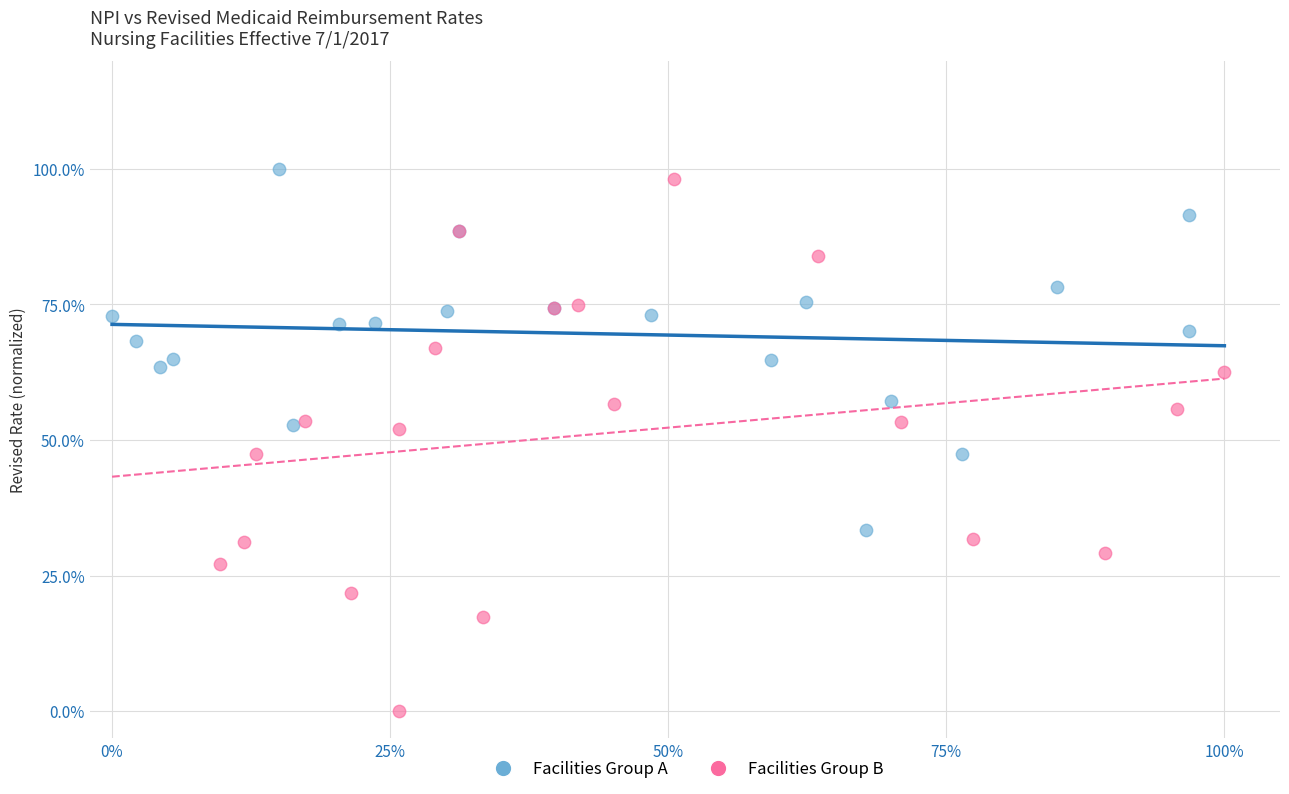

Which series has the largest Y range (max minus min)?

Facilities Group B